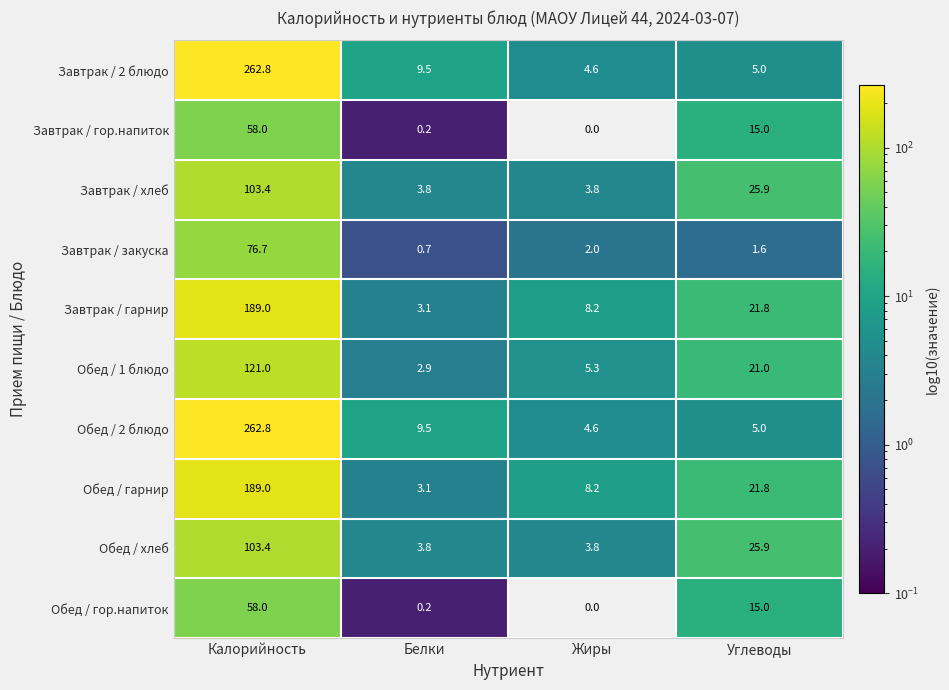

The value of Завтрак / хлеб at Калорийность is 103.4. True or false?

True